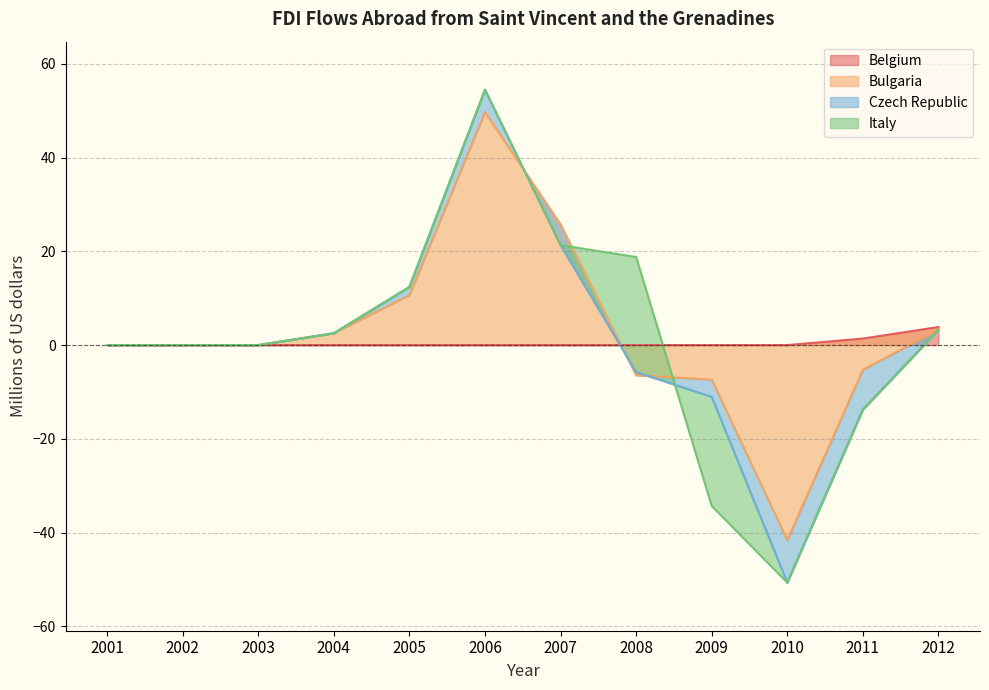

Which series ends up on top after the final intersection of Bulgaria and Belgium?

Belgium